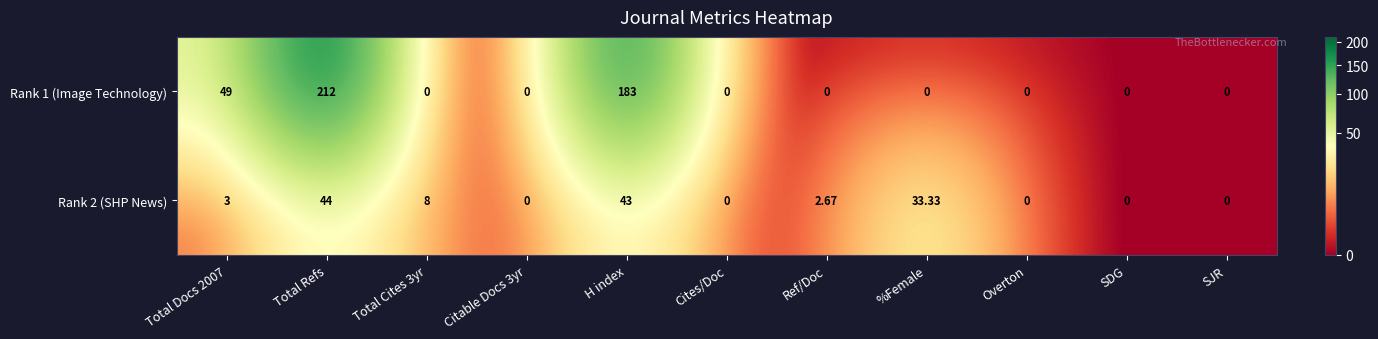

At how many categories does at least one series exceed 153?

2